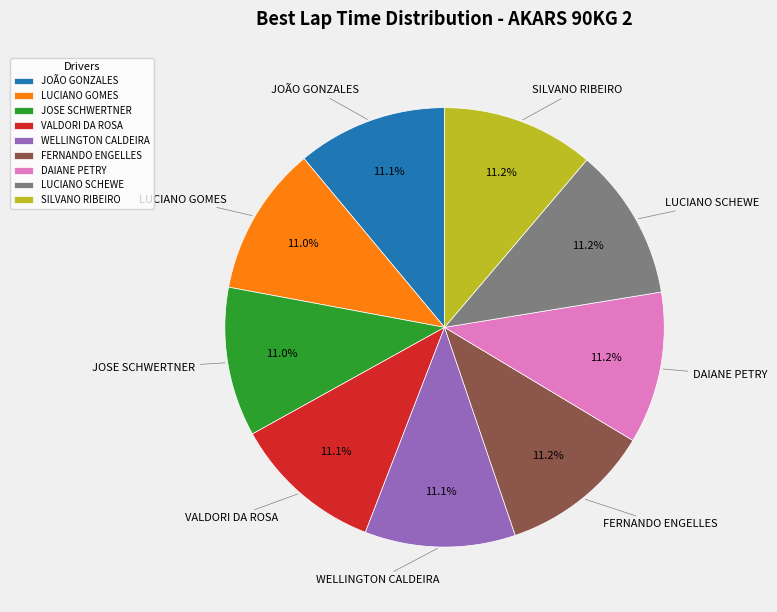

How many segments does this pie chart have?

9